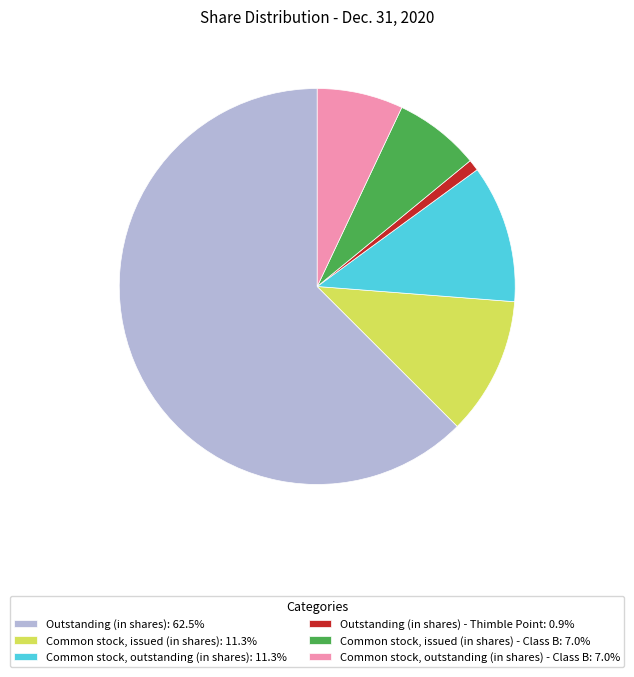

What is the ratio of the value at Common stock, outstanding (in shares): 11.3% to the value at Common stock, issued (in shares) - Class B: 7.0%?

1.6